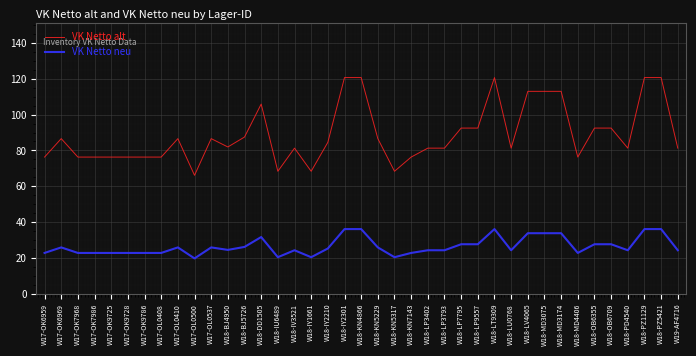

How many lines are shown in the chart?

2